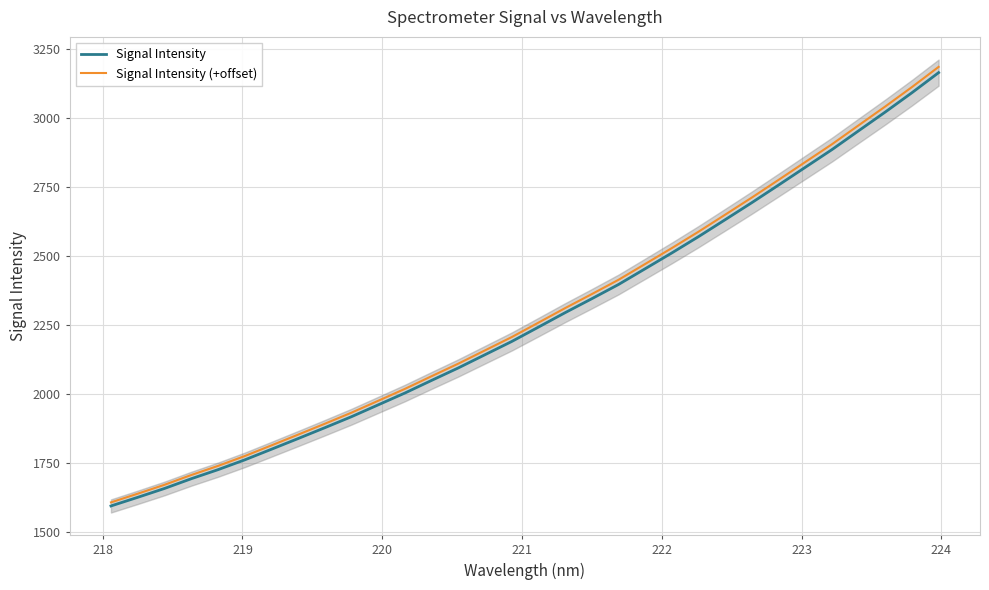

What is the average value of the Signal Intensity (+offset) series?

2290.7